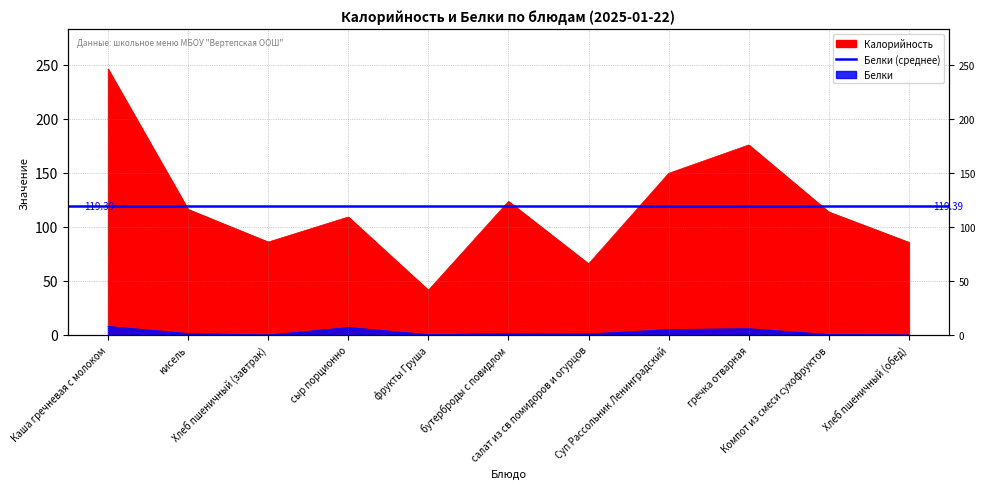

Which series has the largest range (max minus min)?

Калорийность